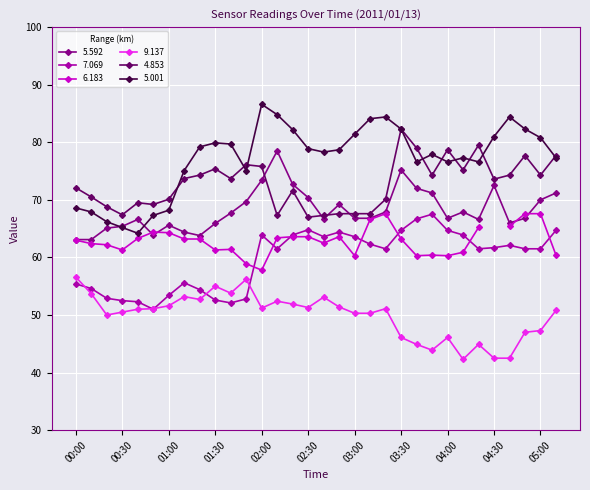

What is the highest value of the 5.592 series?

78.5